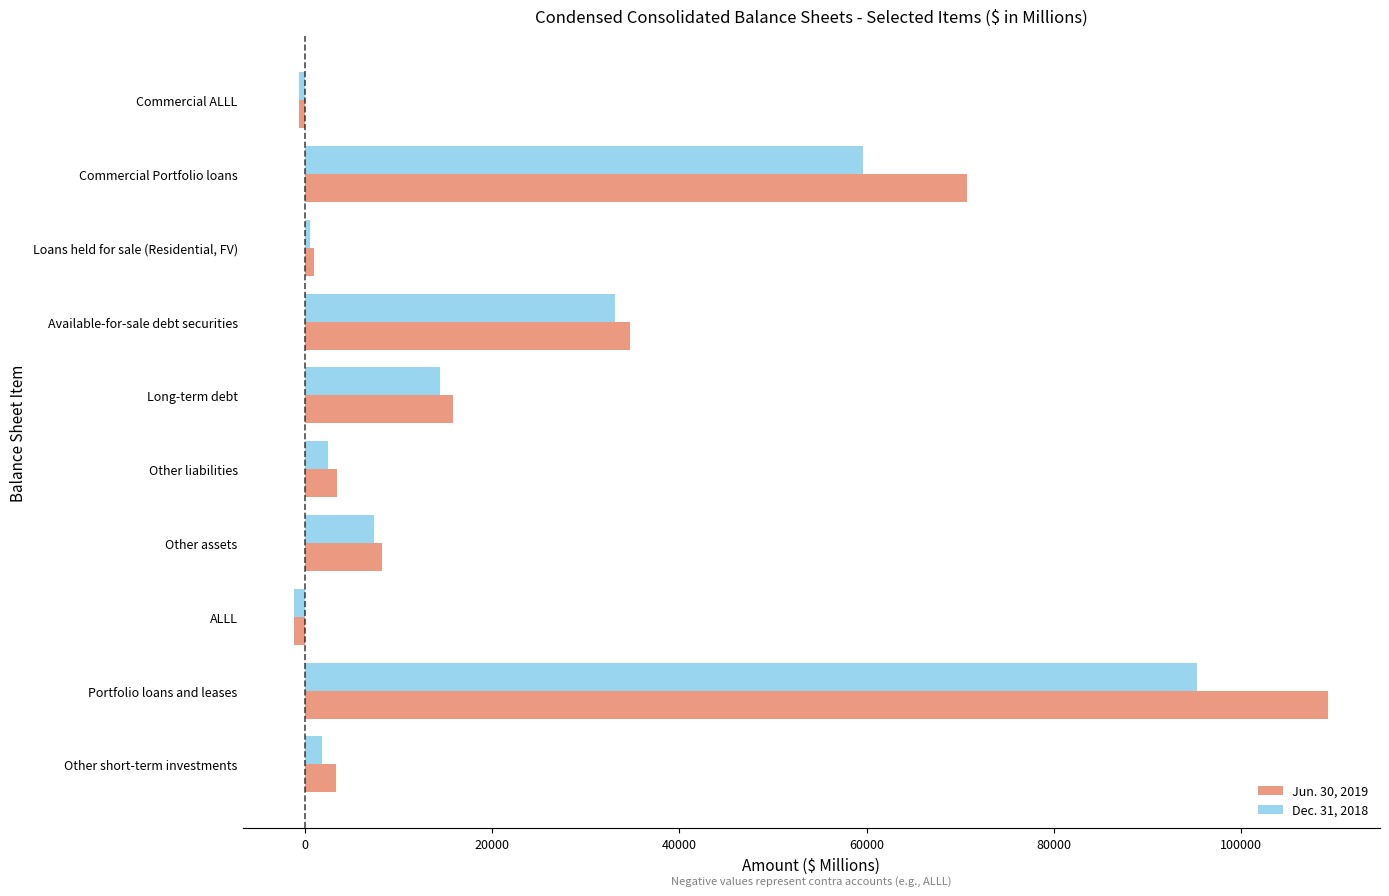

List the labels in order of Dec. 31, 2018 value, largest first.

Portfolio loans and leases, Commercial Portfolio loans, Available-for-sale debt securities, Long-term debt, Other assets, Other liabilities, Other short-term investments, Loans held for sale (Residential, FV), Commercial ALLL, ALLL